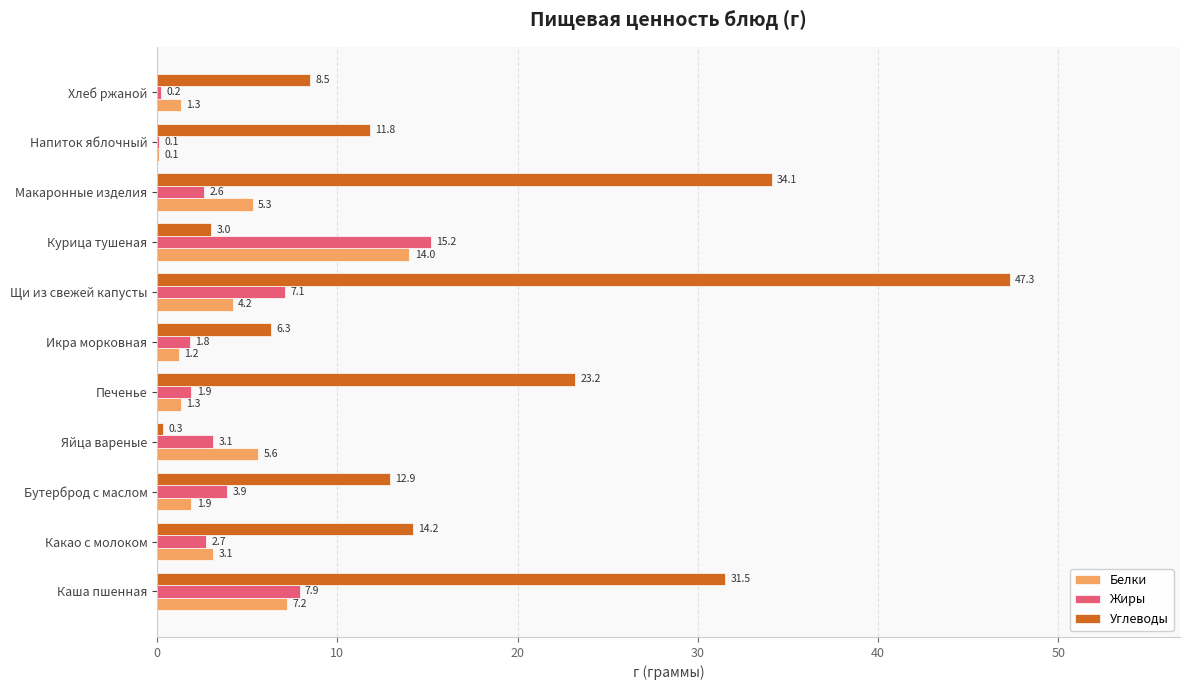

Which series has the largest total across all categories?

Углеводы